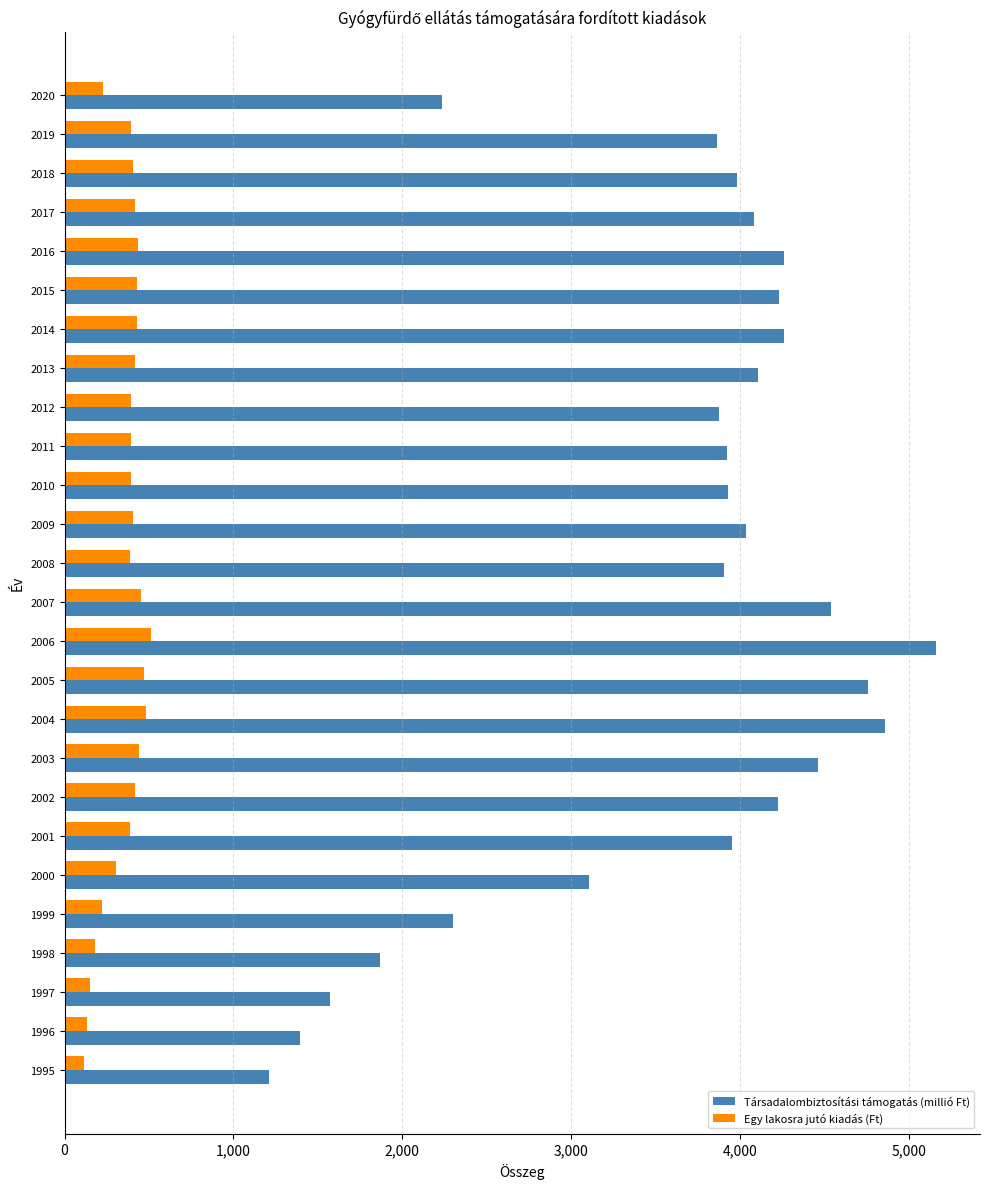

At which category does the chart reach its peak across all series?

2006